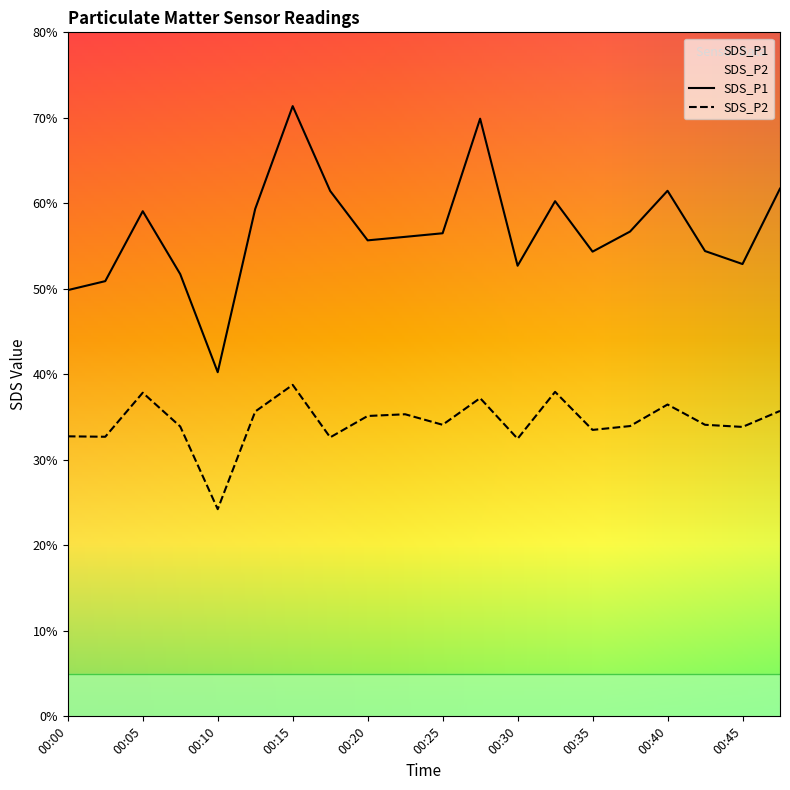

True or false: SDS_P1 has more than 1 points higher than both neighbors.

True